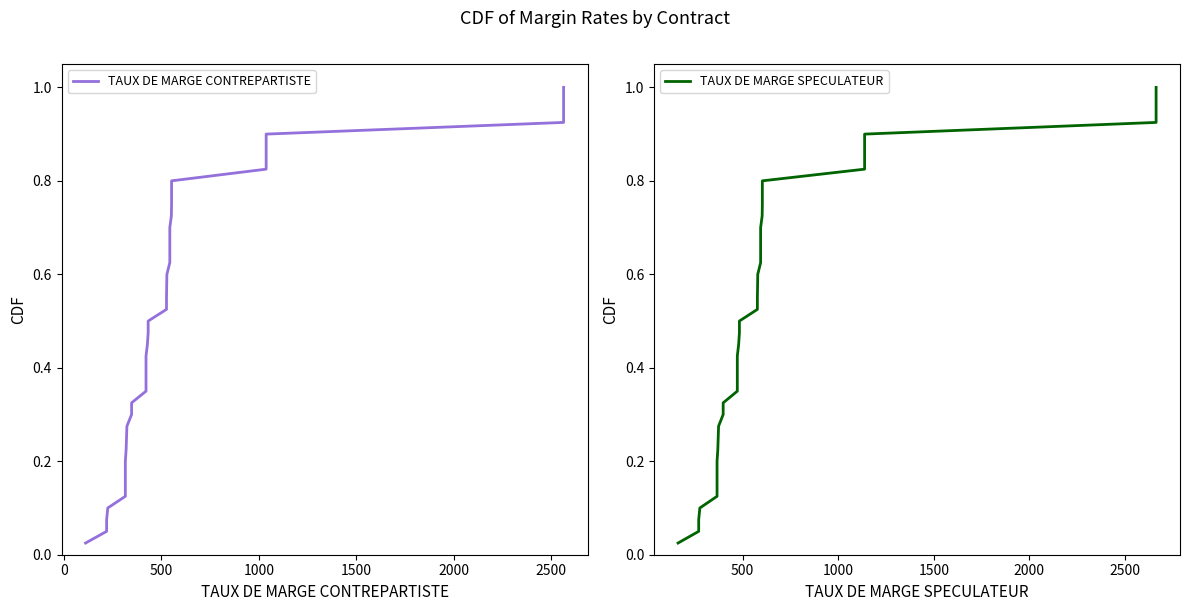

How many series are shown in this chart?

2